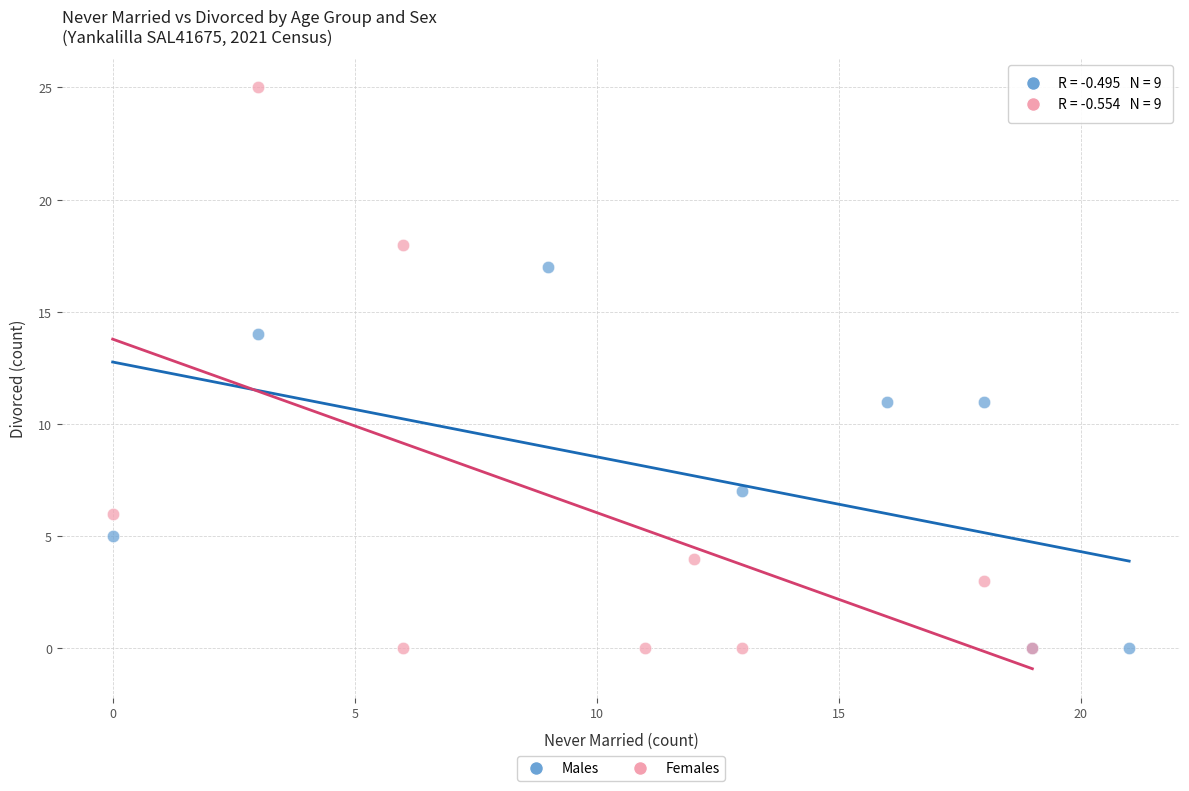

Which series has the largest Y range (max minus min)?

Females